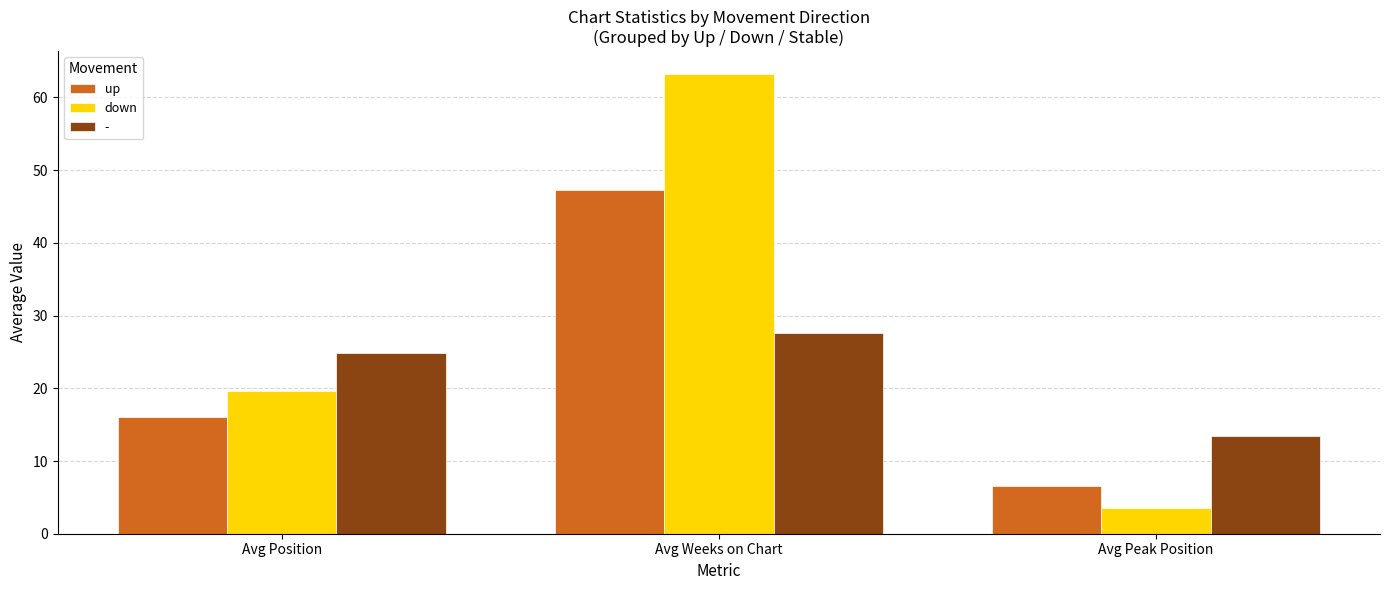

Which series has the largest total across all categories?

down